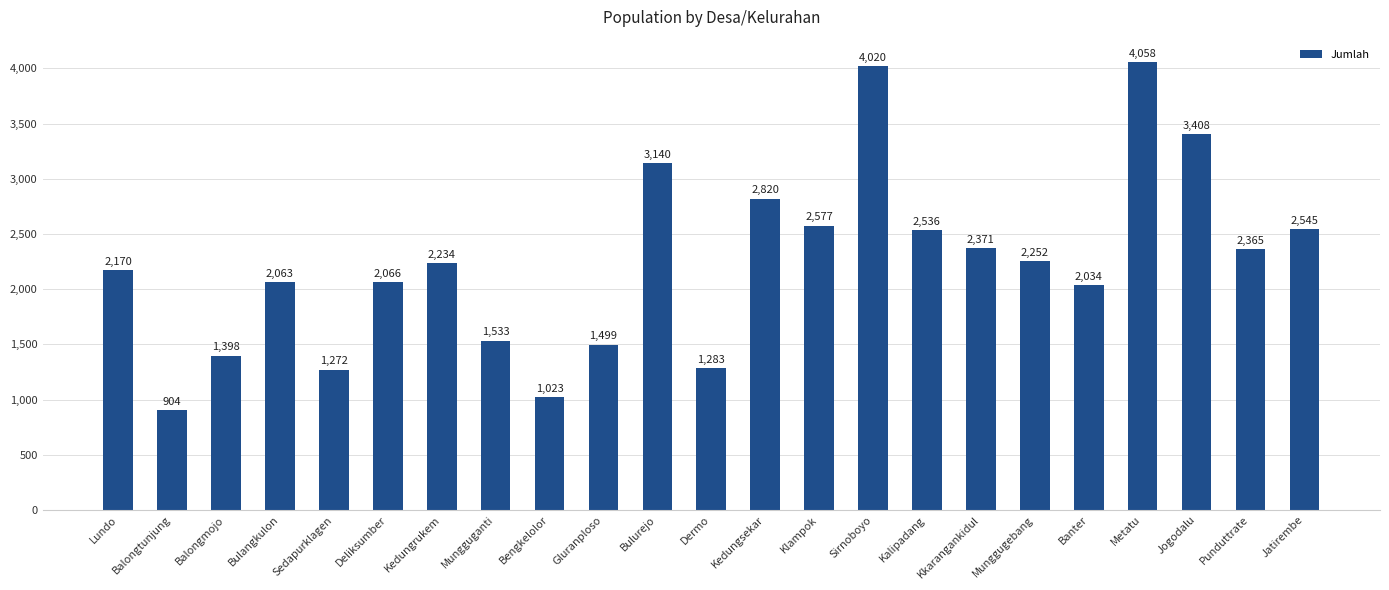

Is it true that the value at Balongmojo is 960?

False